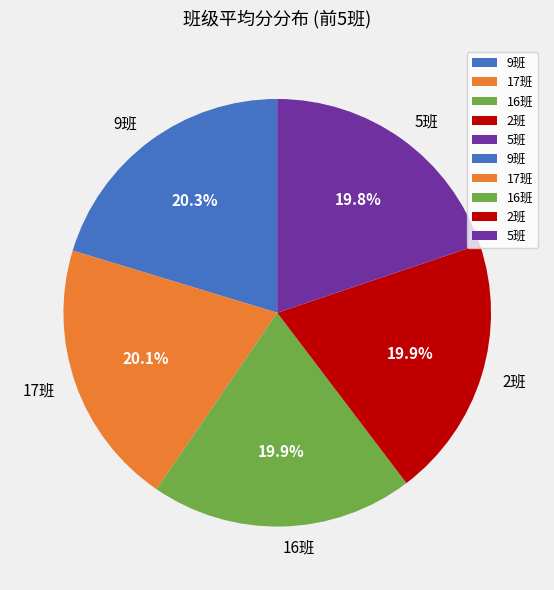

Approximately how many times larger is the value at 2班 compared to 9班?

1.0